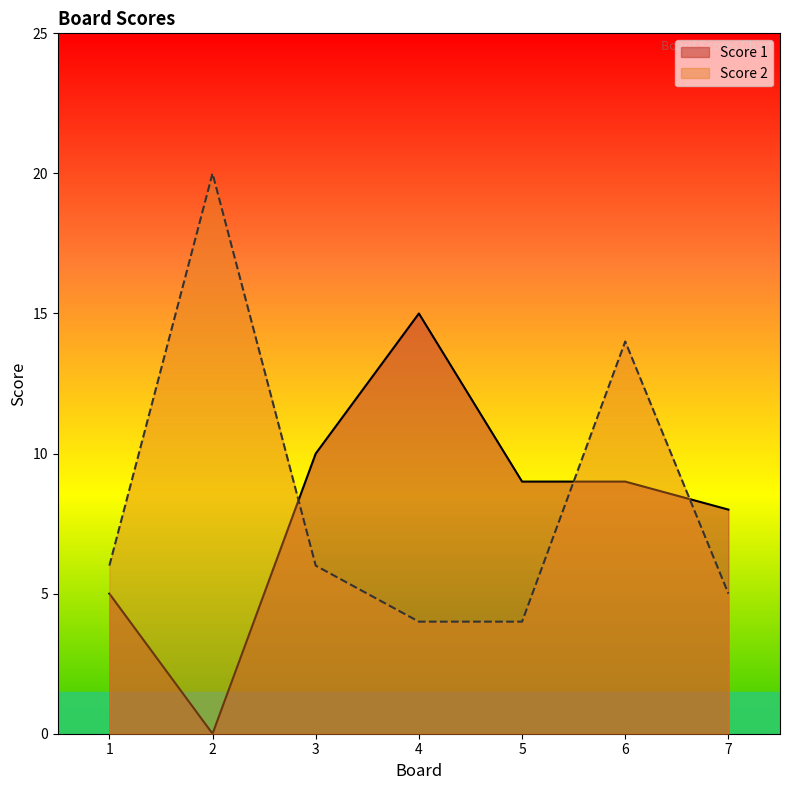

What is the spread (max minus min) of values at 3?

4